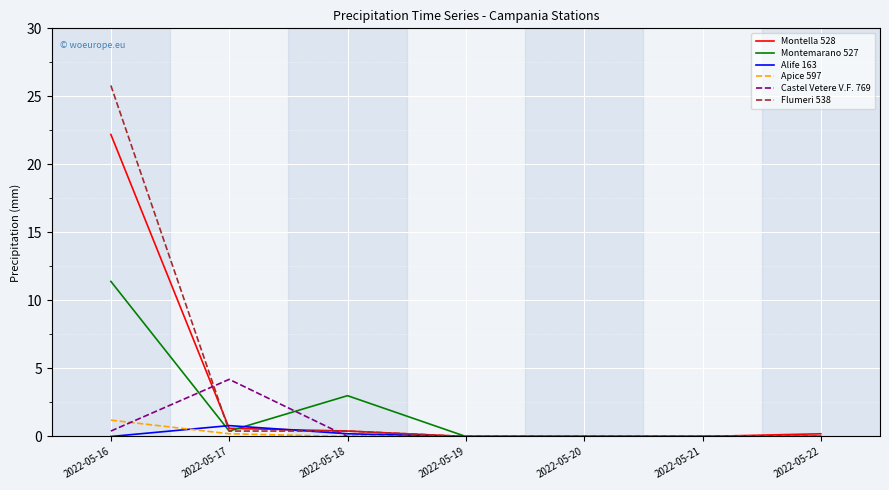

How many distinct data groups are displayed?

6